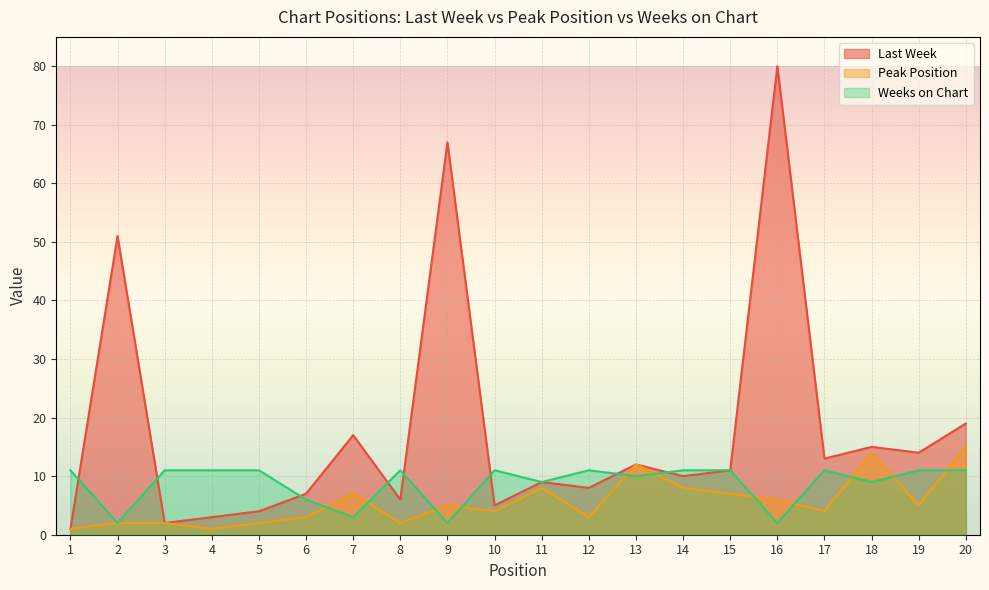

Where does the Peak Position series first go above 5?

7